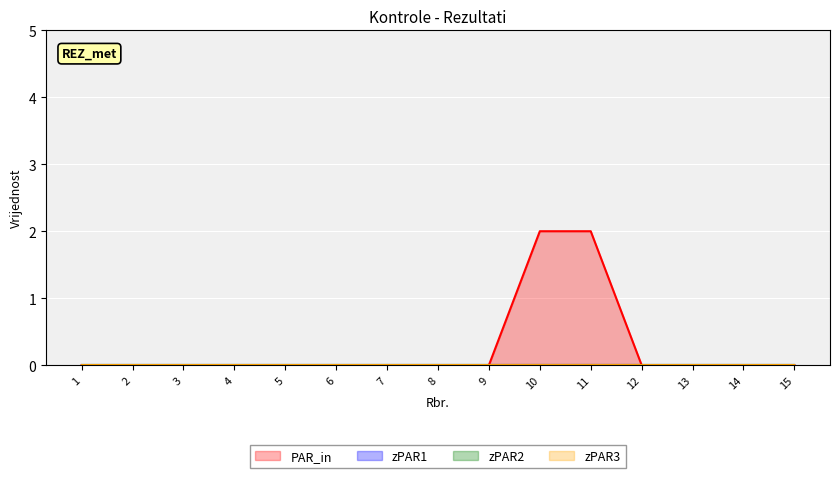

What are all the series names shown in the legend?

PAR_in, zPAR1, zPAR2, zPAR3